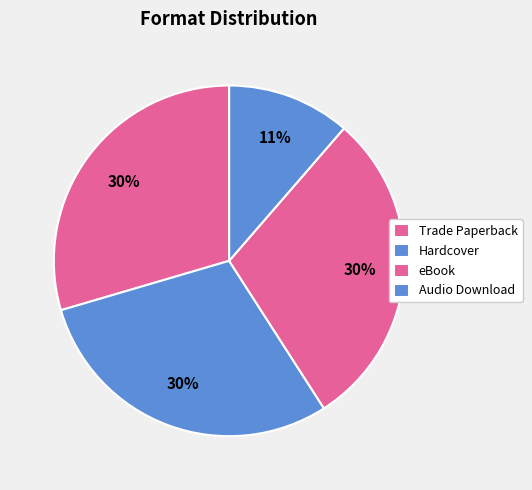

Count the number of slices in the pie.

4